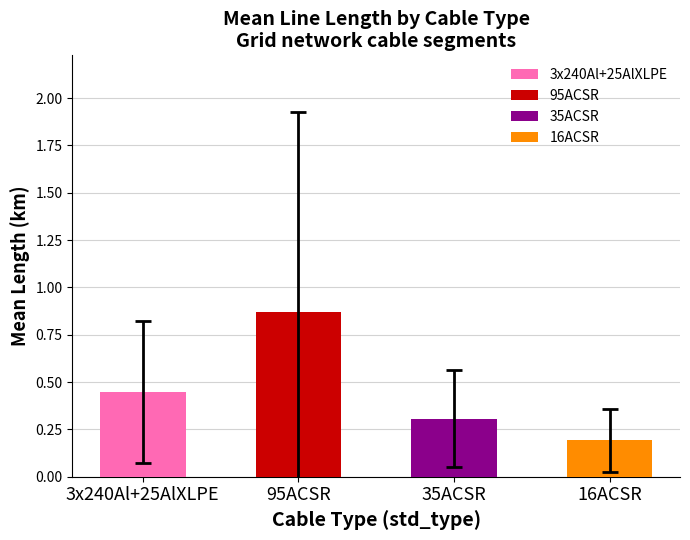

What is the label of the 4th bar from the right?

3x240Al+25AlXLPE